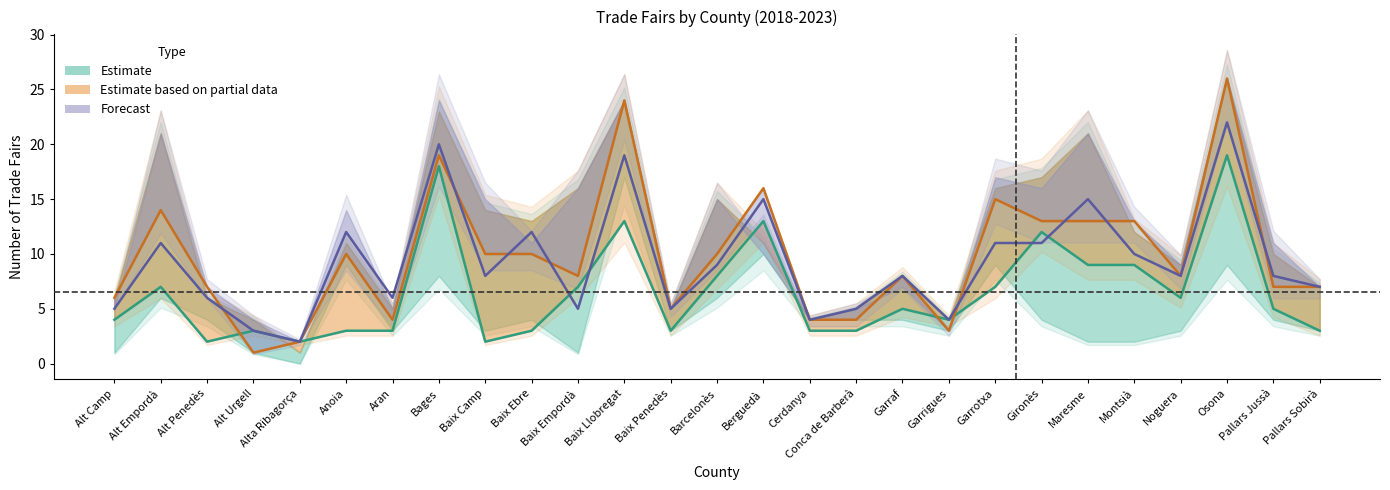

How many intersections are there between 2021 and 2023?

4